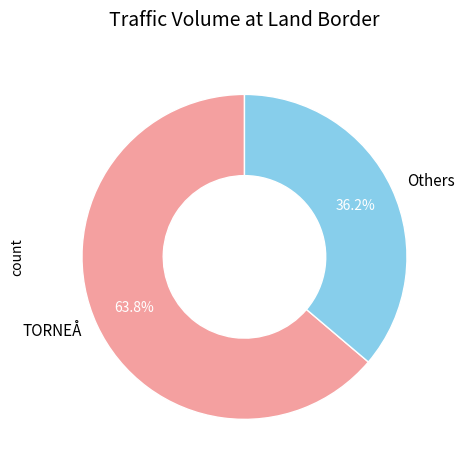

Approximately how many times larger is the value at Others compared to TORNEÅ?

0.6